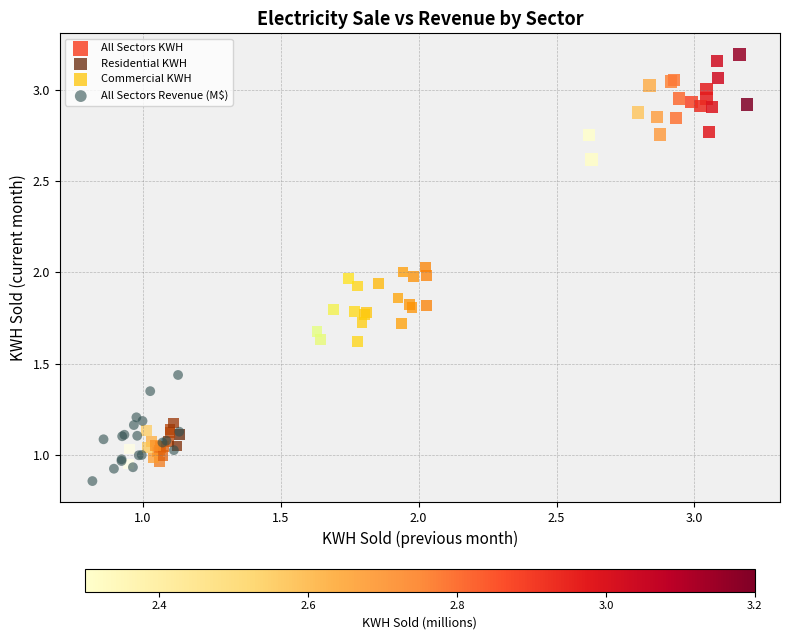

Which series contains the highest Y value?

All Sectors KWH